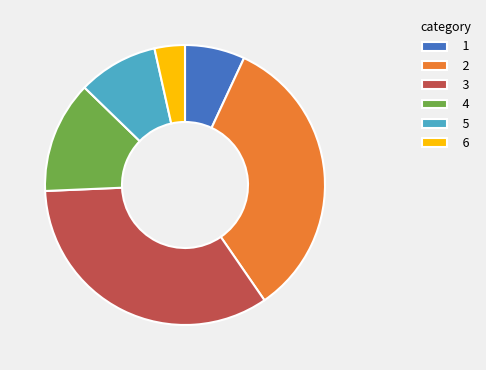

The 6 slice represents 9% of the pie. True or false?

False